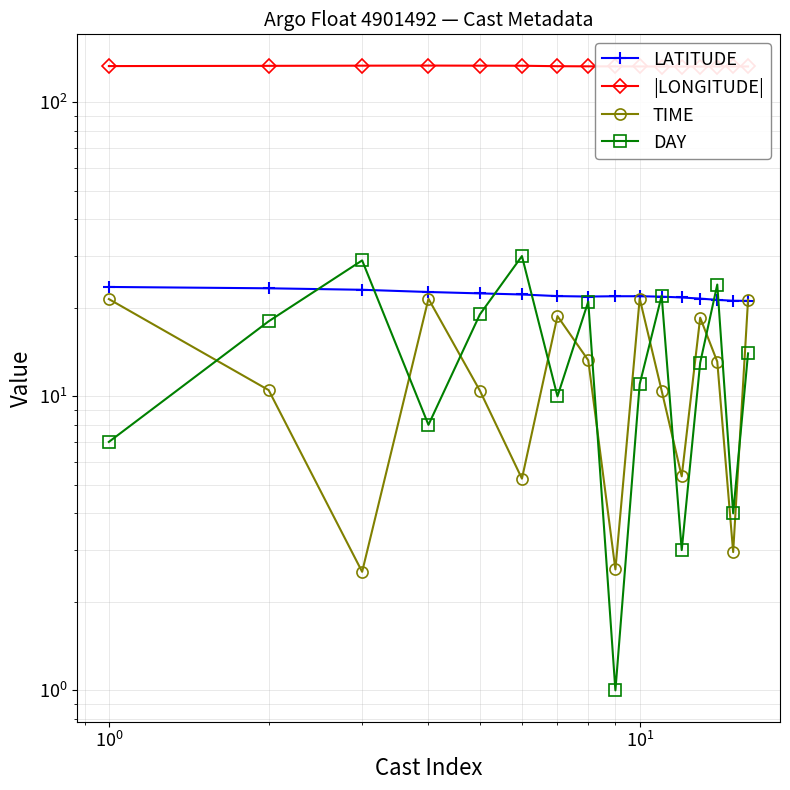

Rank the series at $\mathdefault{10^{-2}}$ from lowest to highest value.

DAY, TIME, LATITUDE, |LONGITUDE|